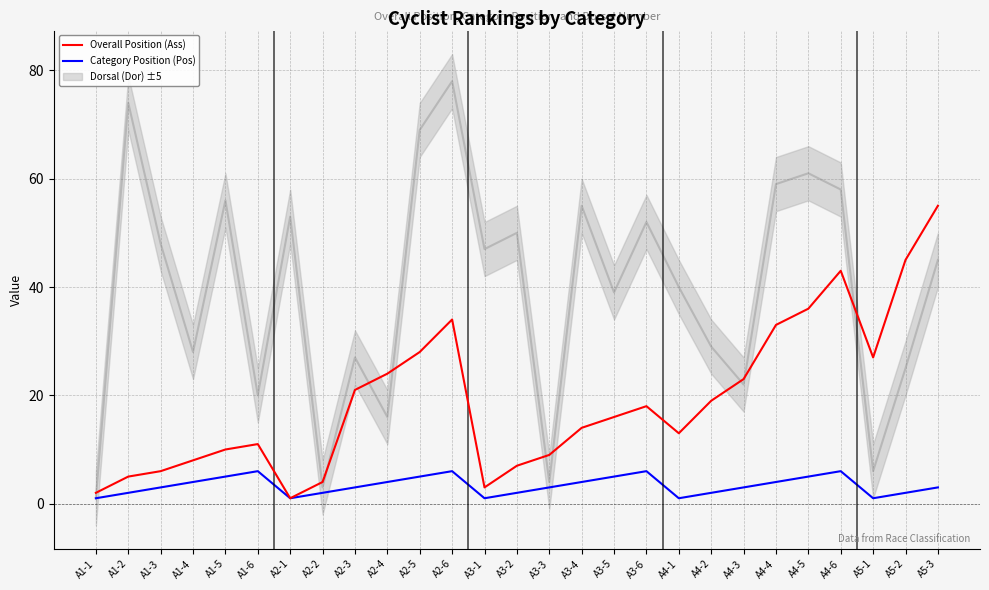

Which series changed the most between A4-3 and A5-1?

Overall Position (Ass)